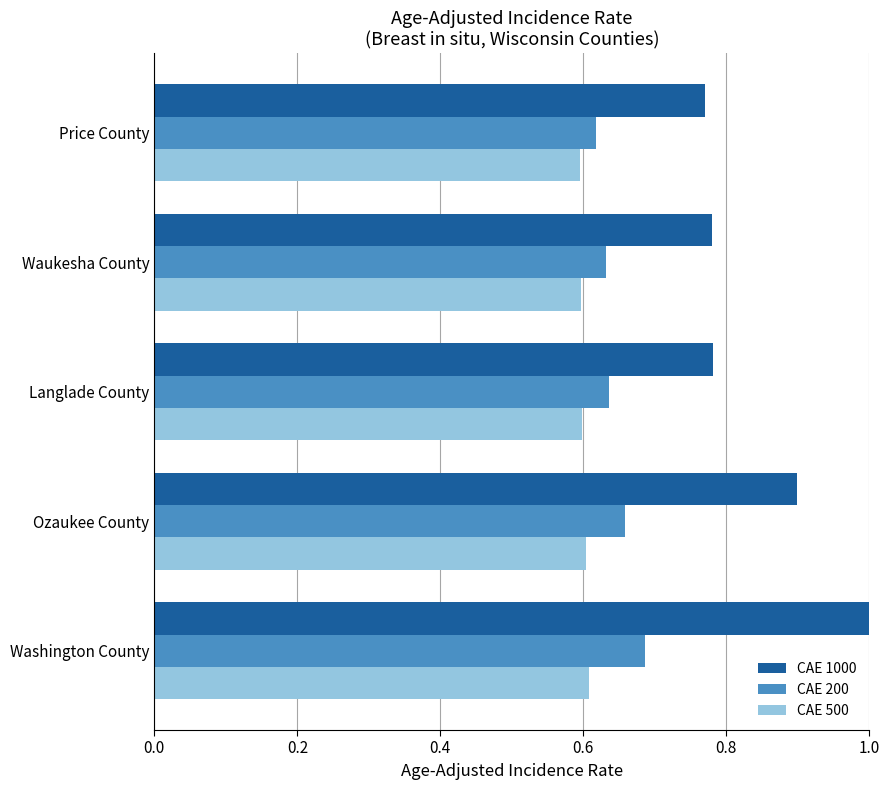

How many CAE 1000 values are between 0 and 1?

5